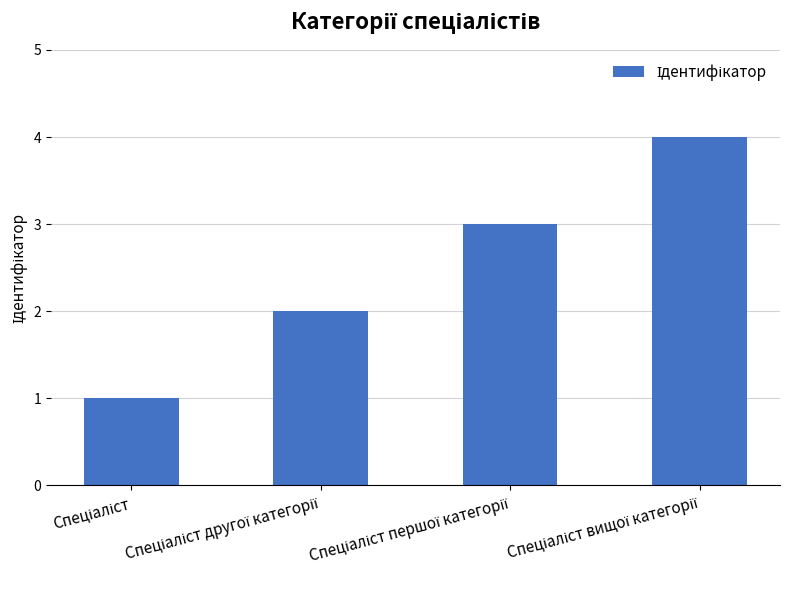

What is the minimum value shown in the chart?

1